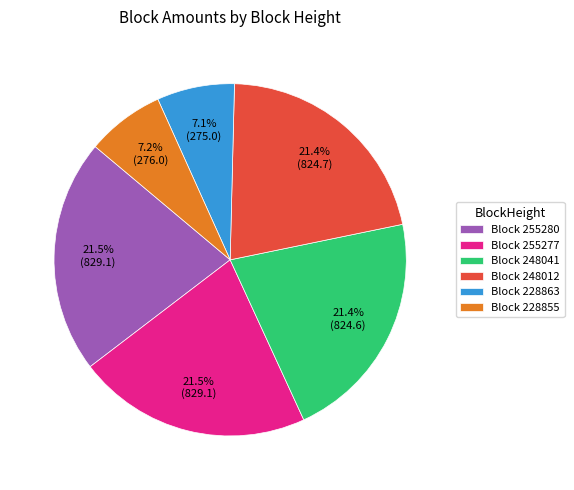

Is Block 255277 the majority of the pie?

No